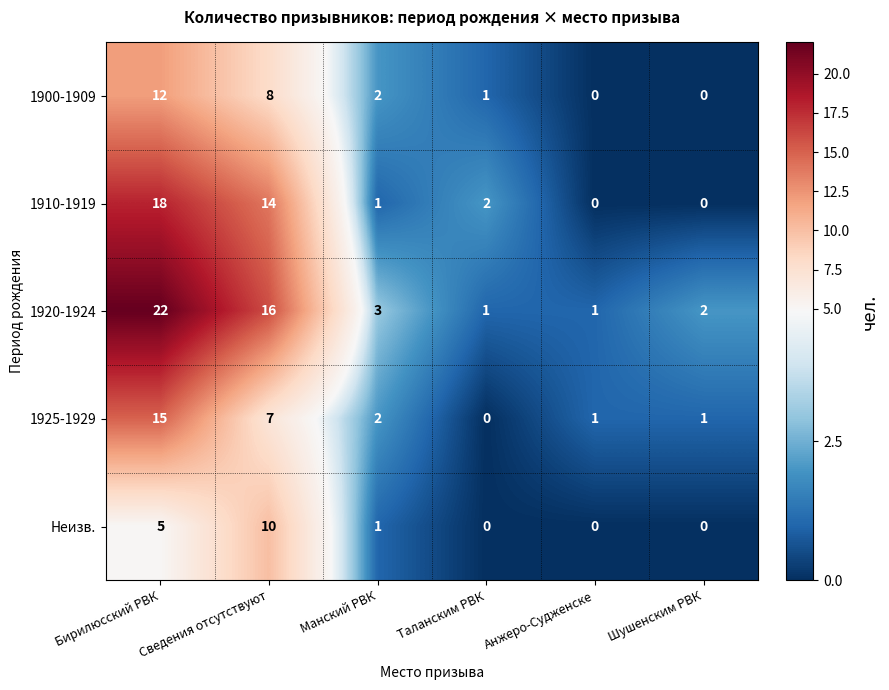

What is the difference between the maximum and minimum values in the 1925-1929 series?

15